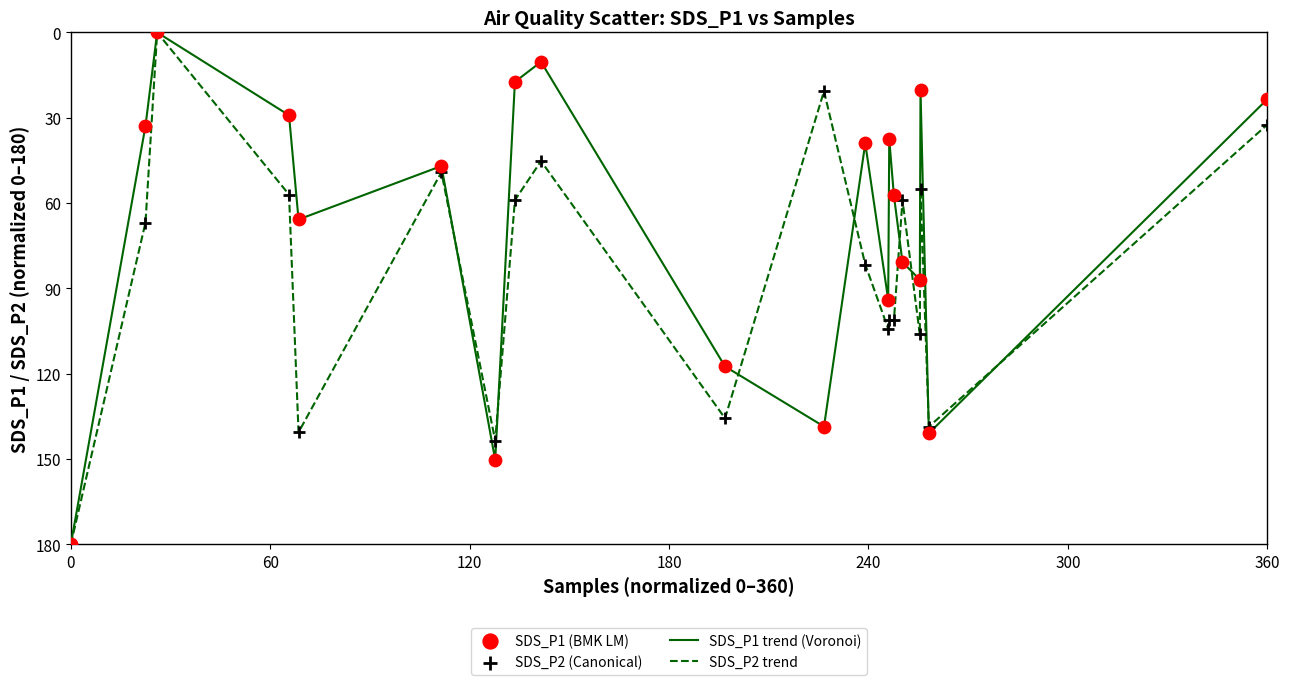

List the series in order of their overall mean, highest first.

SDS_P2 trend, SDS_P1 trend (Voronoi)